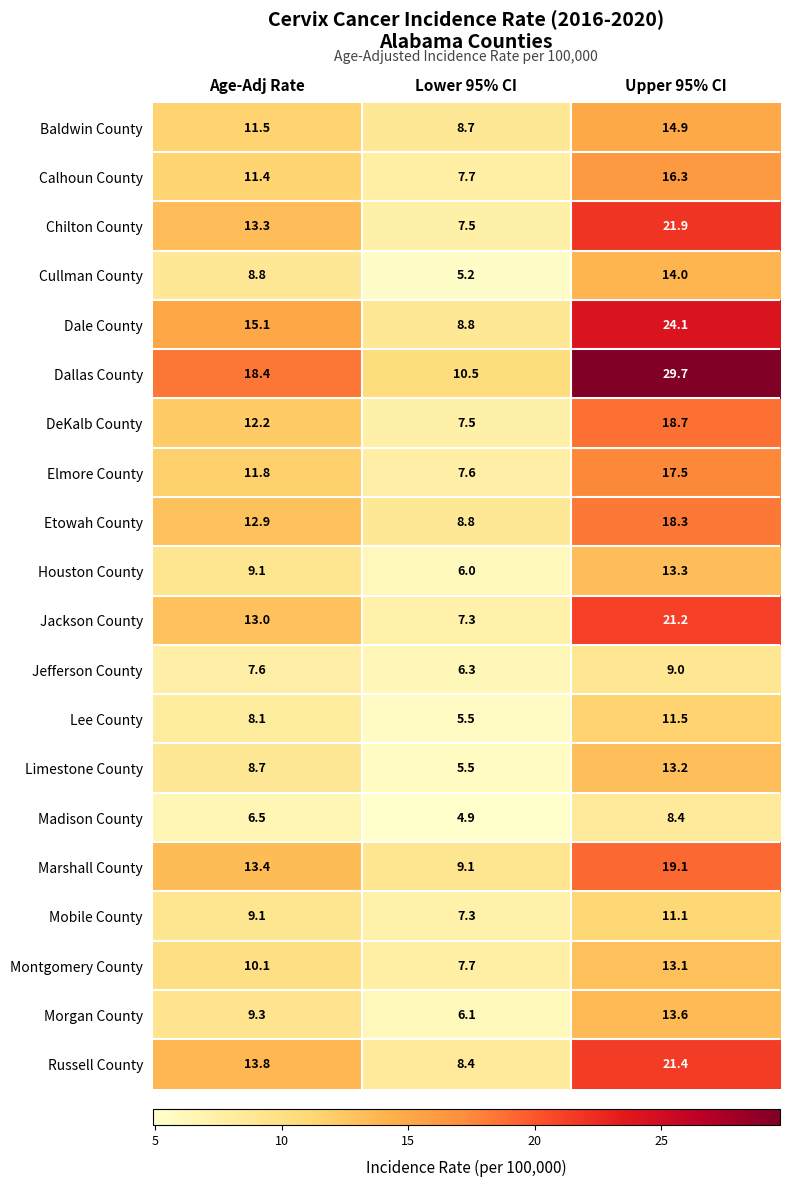

What is the average value of the Russell County series?

14.5